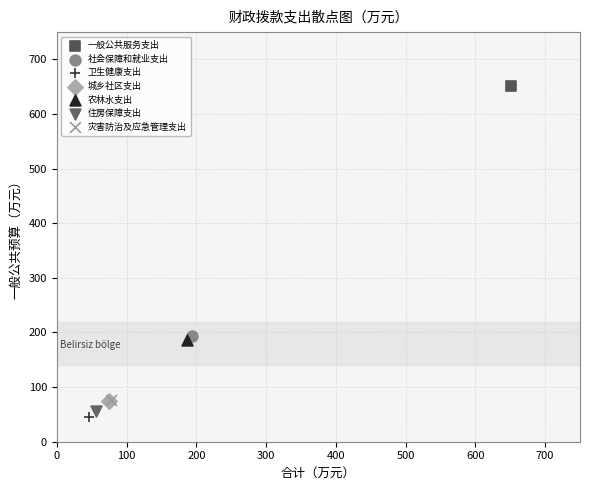

What are all the series names shown in the legend?

一般公共服务支出, 社会保障和就业支出, 卫生健康支出, 城乡社区支出, 农林水支出, 住房保障支出, 灾害防治及应急管理支出